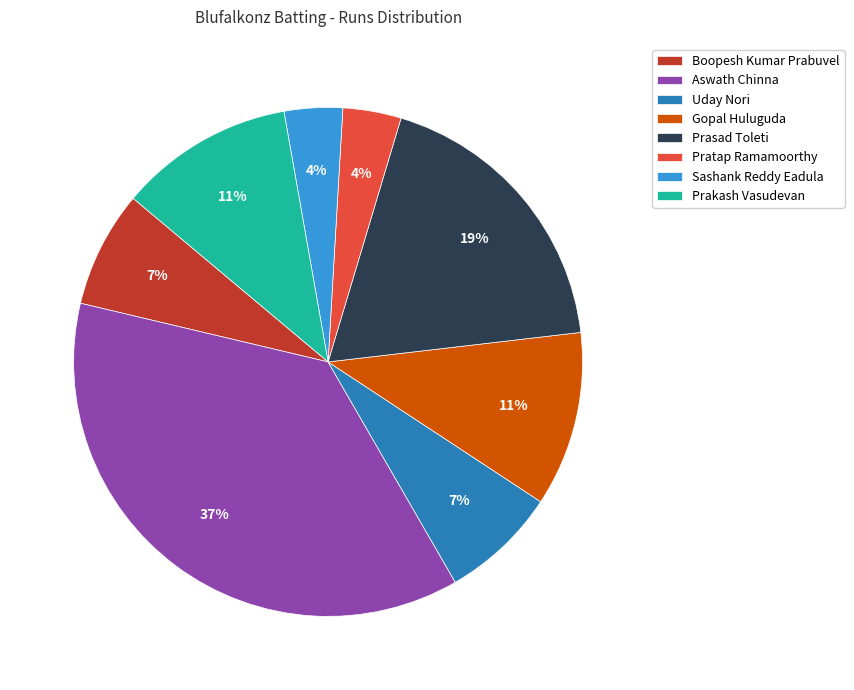

How many segments does this pie chart have?

8